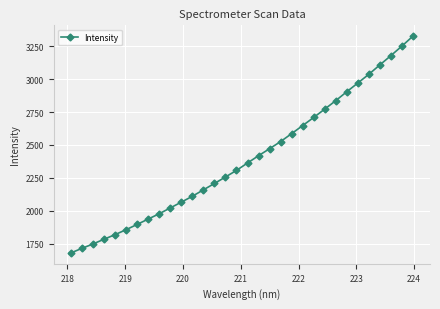

What is the value of the 10th point from the left?

2021.2